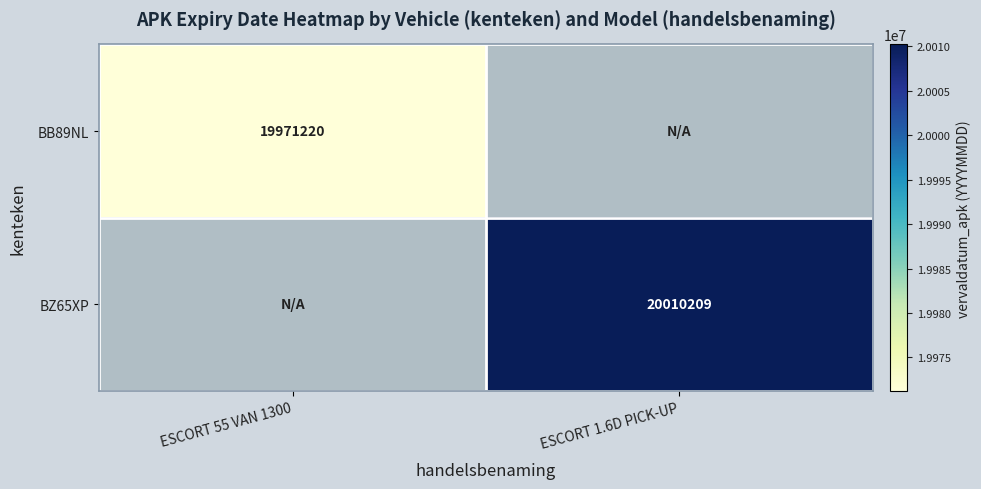

True or false: BB89NL has a value of 31564127 at ESCORT 55 VAN 1300.

False